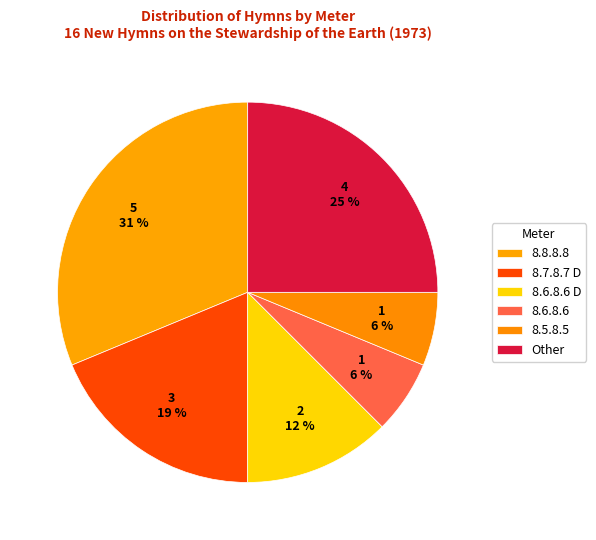

Is 8.8.8.8 the majority of the pie?

No